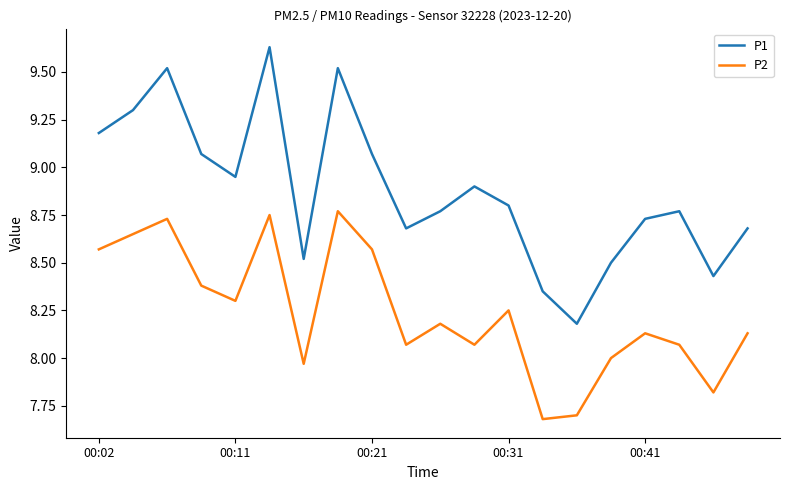

How many lines are shown in the chart?

2